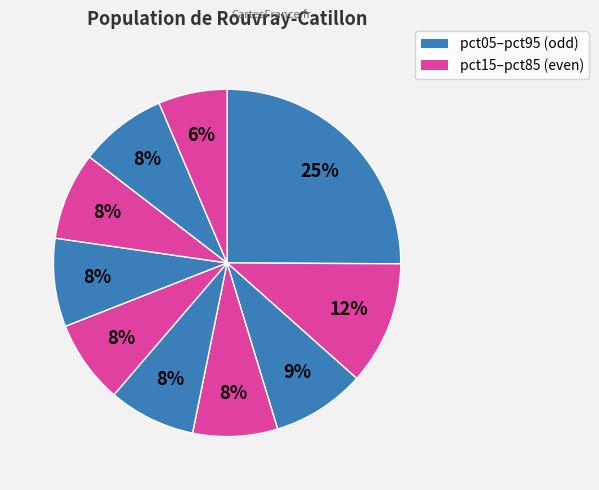

Count the number of slices in the pie.

10